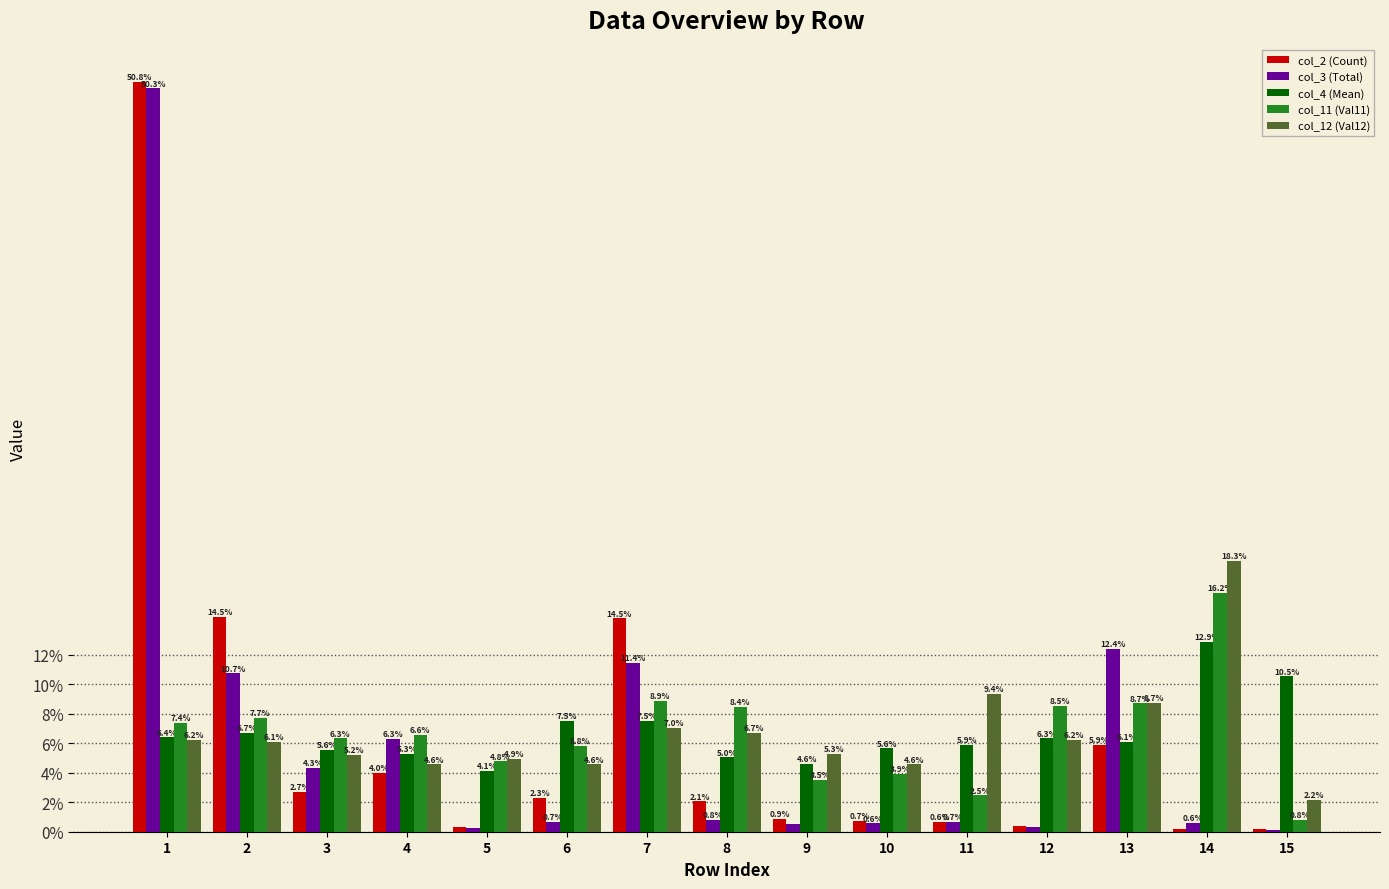

Which series changed the most between 5 and 12?

col_11 (Val11)